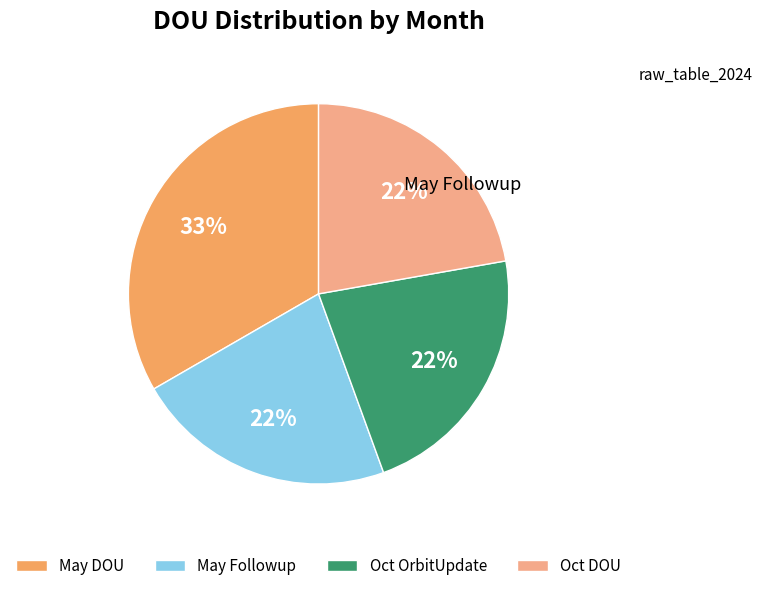

Does any single category account for the majority?

No